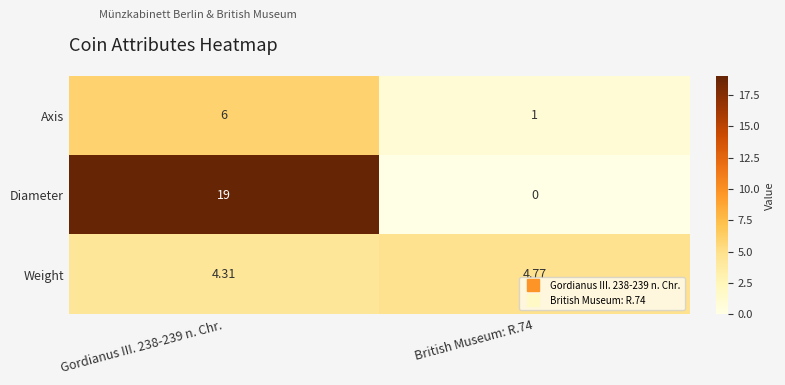

How many series are shown in this chart?

3